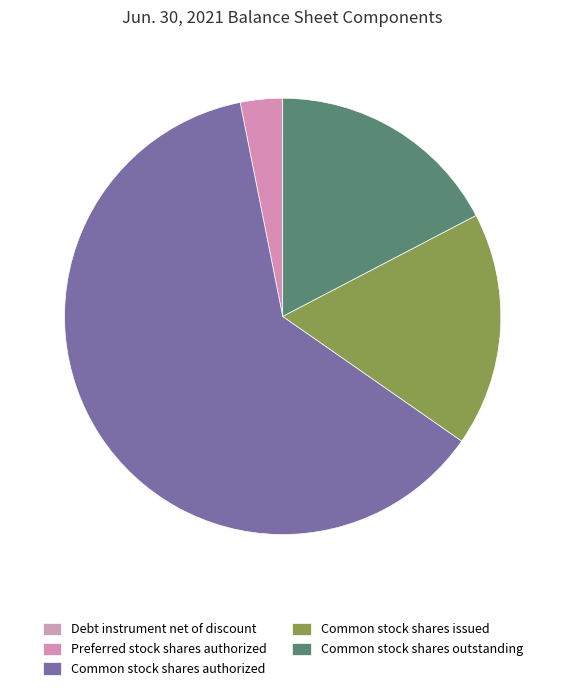

Combined, do Preferred stock shares authorized and Common stock shares outstanding account for over 50%?

No